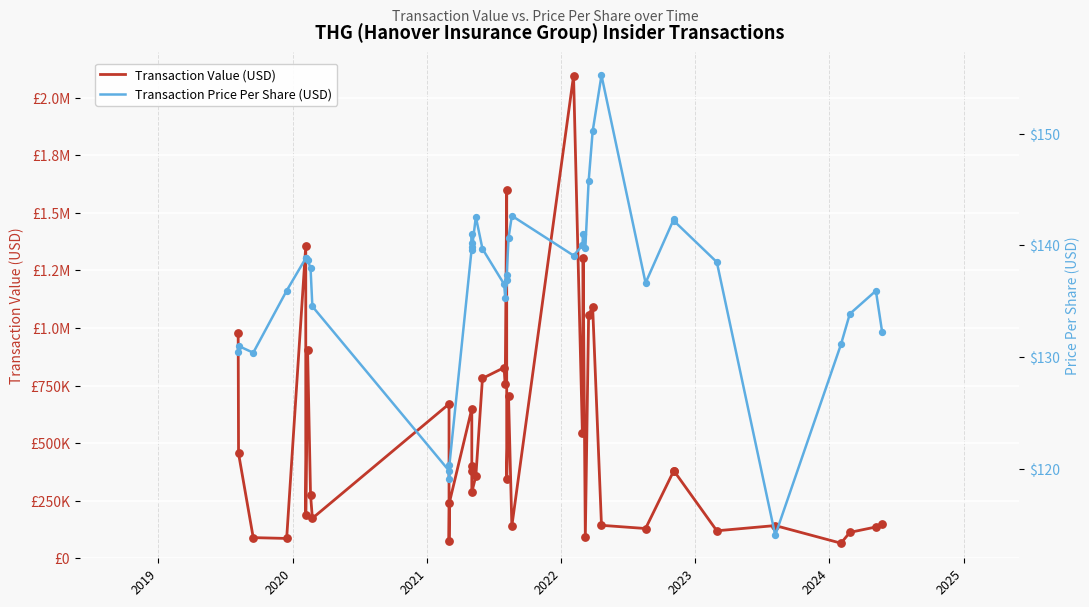

What are all the series names shown in the legend?

Transaction Value (USD), Transaction Price Per Share (USD)